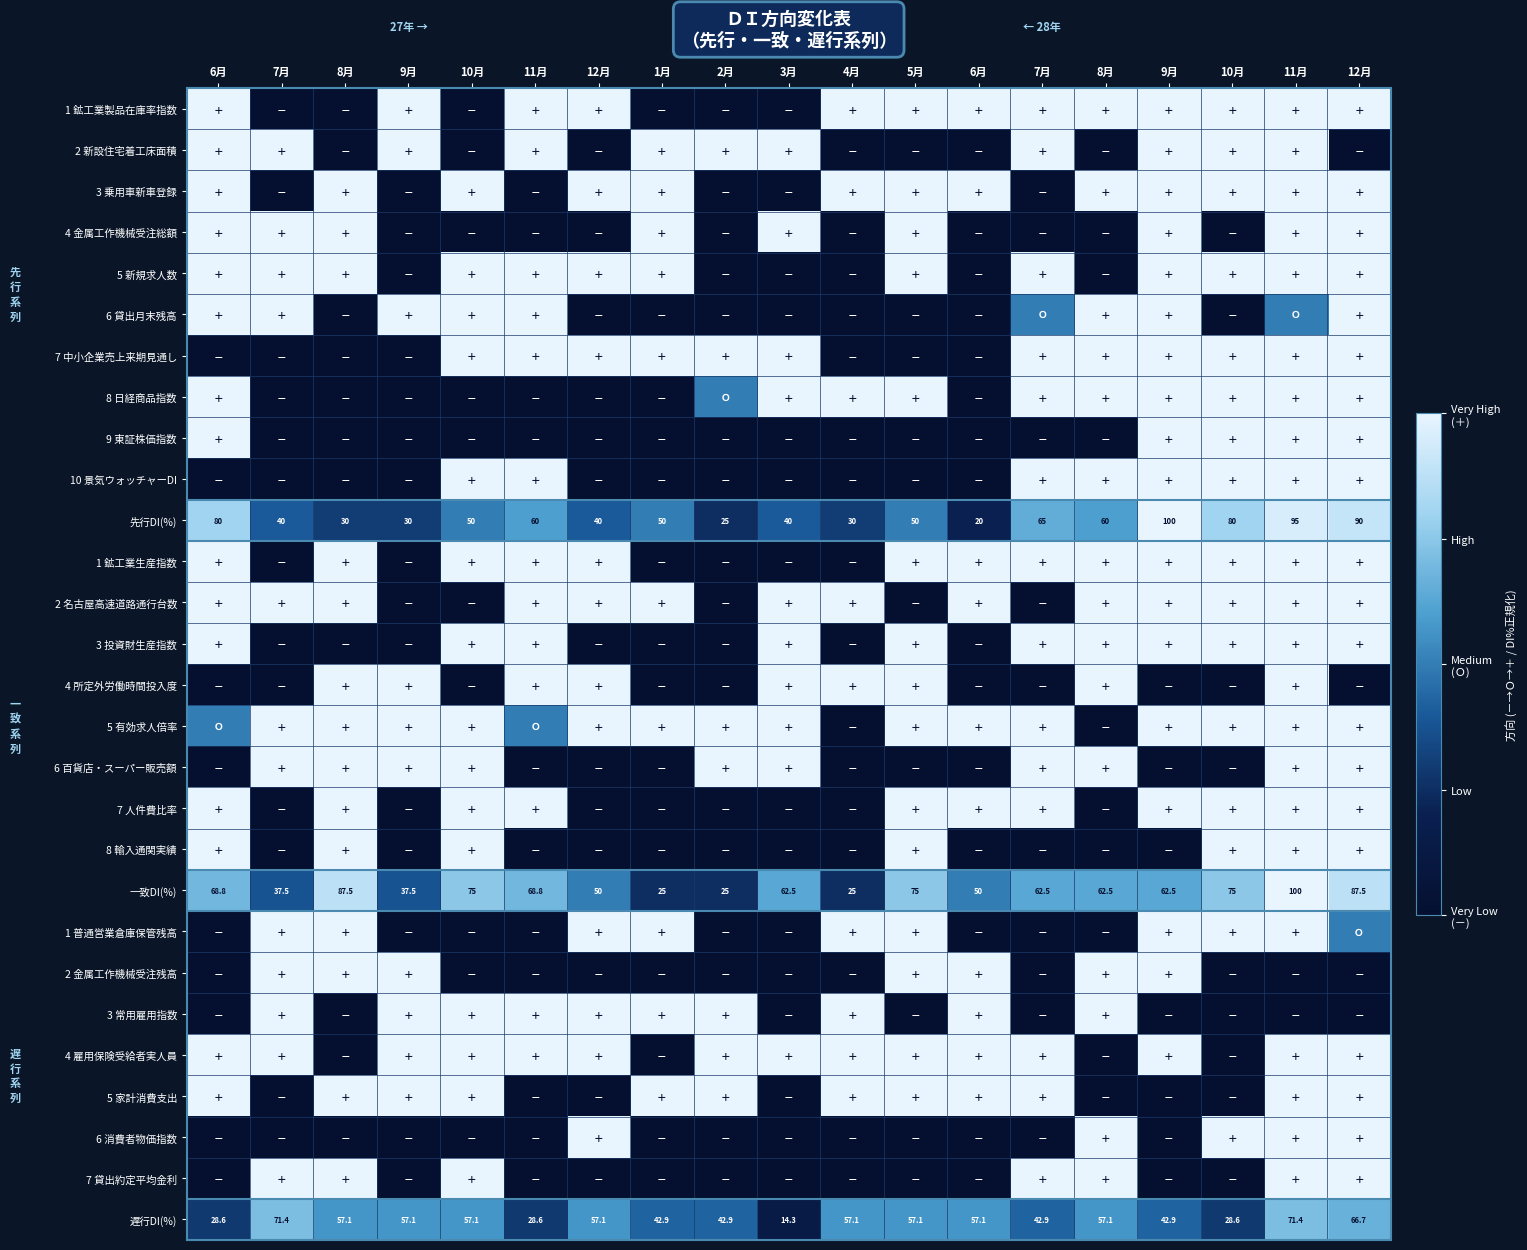

The 4 所定外労働時間投入度 series shows 1.0 at 5月. True or false?

True